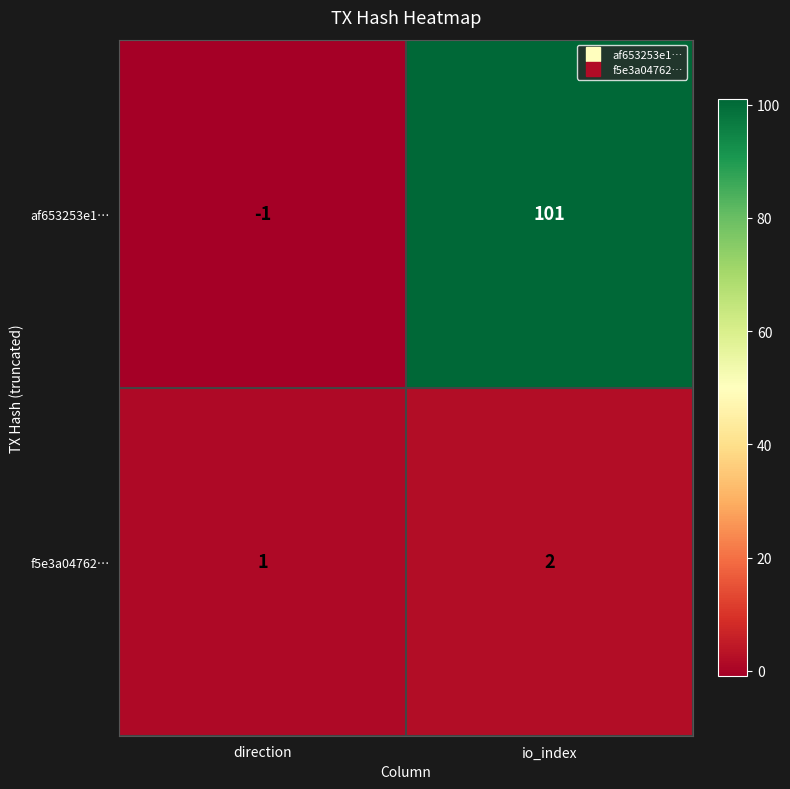

Reading right to left, list all the values displayed in this chart.

af653253e1…: 101	-1
f5e3a04762…: 2	1